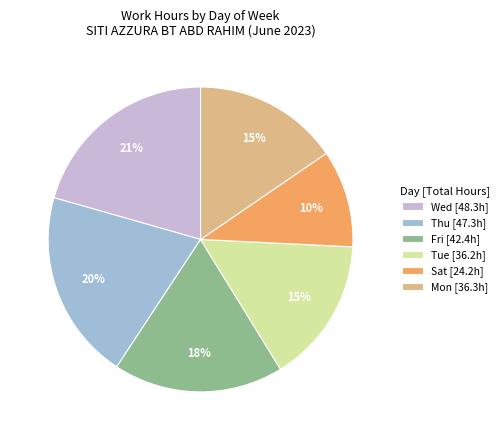

How many segments does this pie chart have?

6